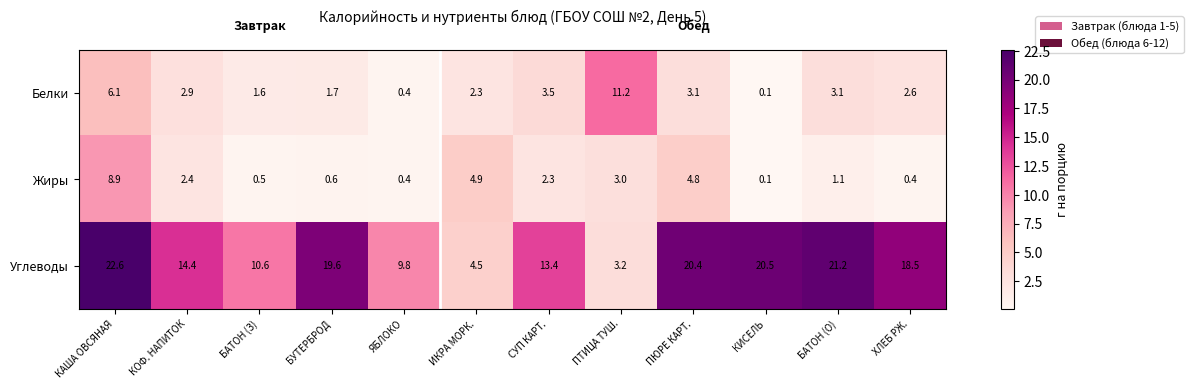

How many categories are shown in the chart?

12